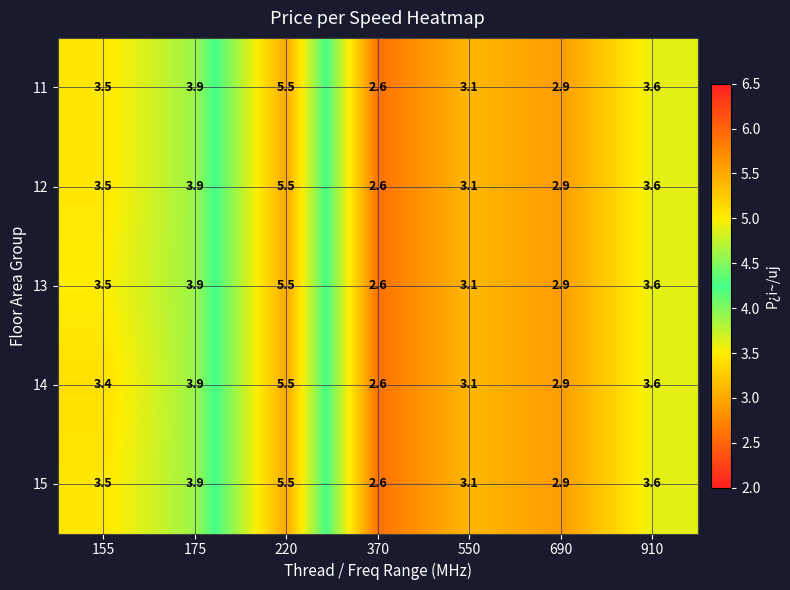

What is the smallest value displayed?

2.6